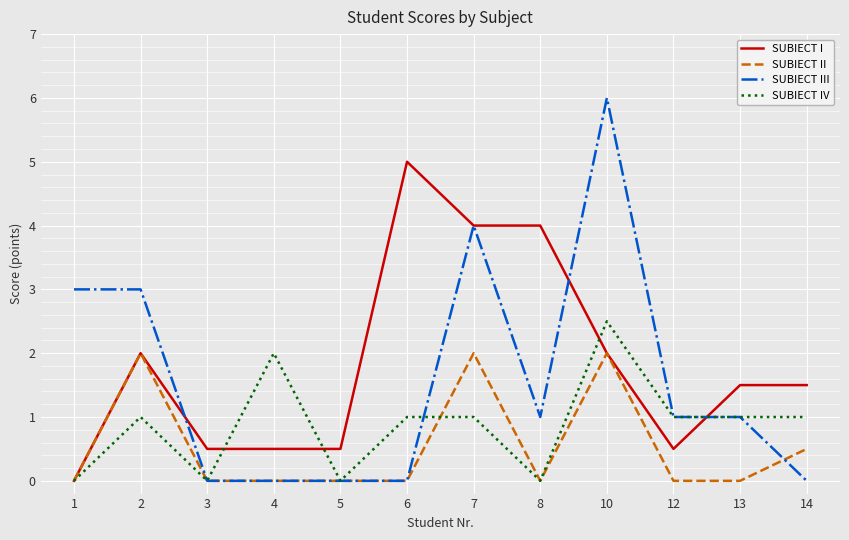

True or false: SUBIECT III has a value of 4.0 at 7.

True